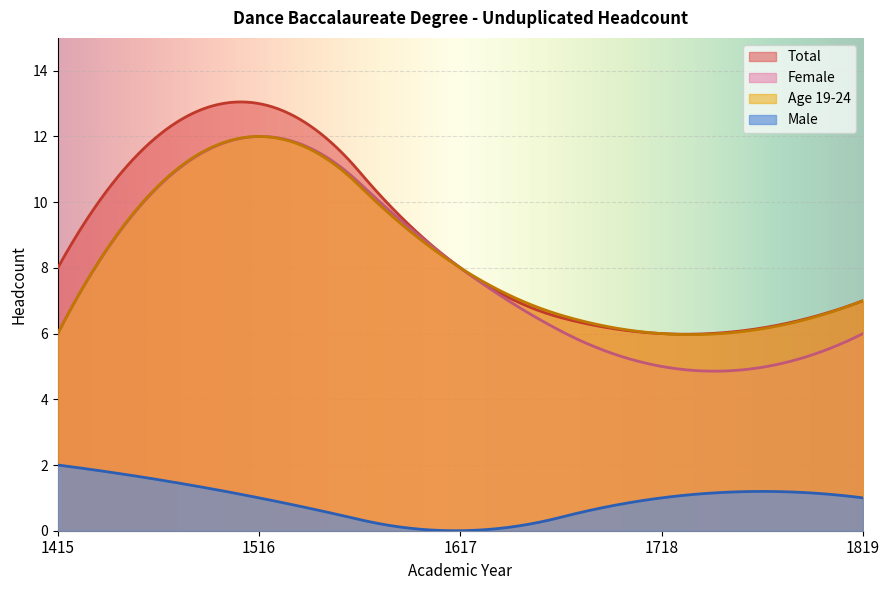

At 13, list the series in order from smallest to largest.

1718, 1819, 1617, 1516